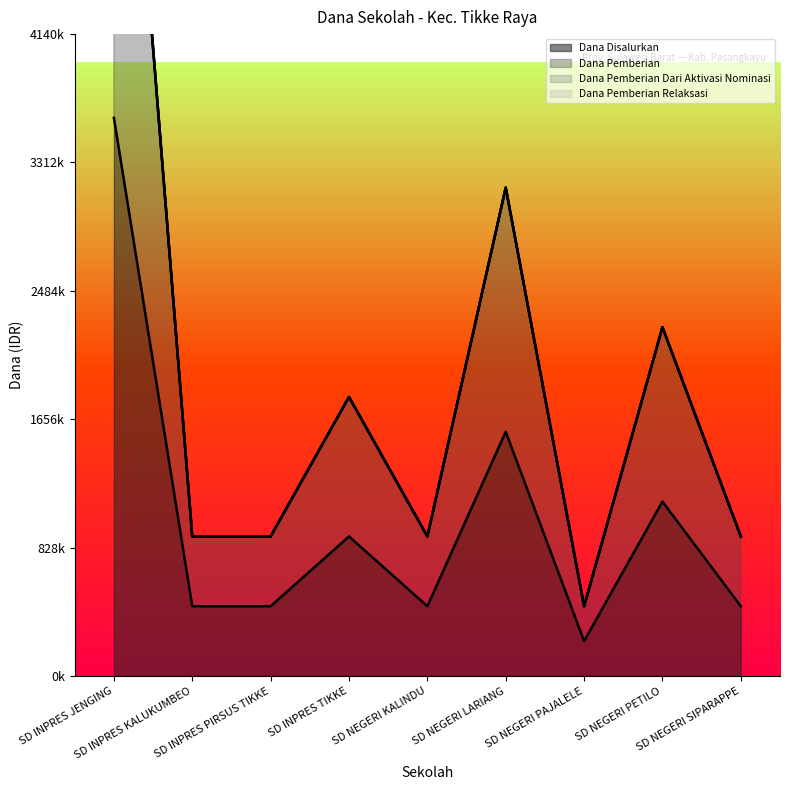

Reading right to left, list all the values displayed in this chart.

Dana Disalurkan: 450000	1125000	225000	1575000	450000	900000	450000	450000	3600000
Dana Pemberian: 900000	2250000	450000	3150000	900000	1800000	900000	900000	7200000